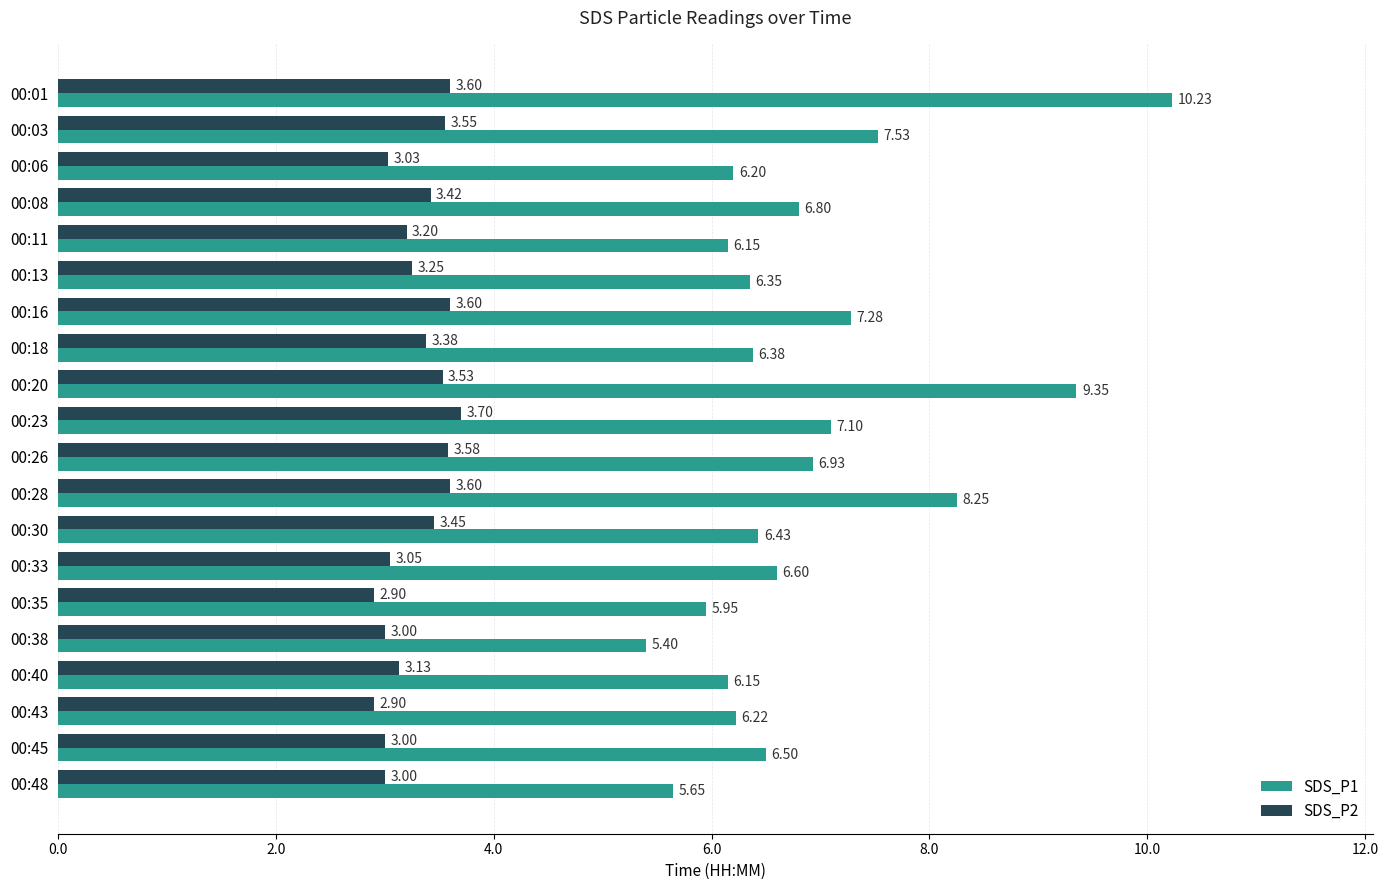

Which series has the largest range (max minus min)?

SDS_P1